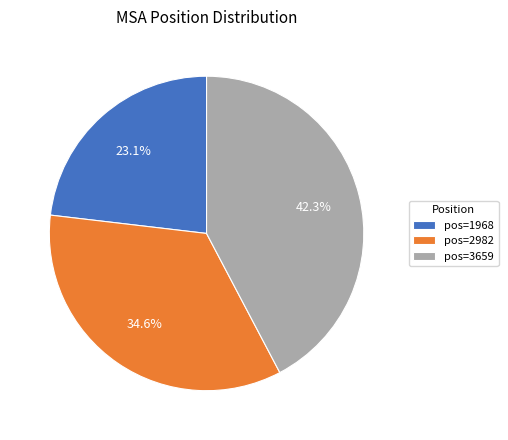

Which slice is the smallest?

pos=1968